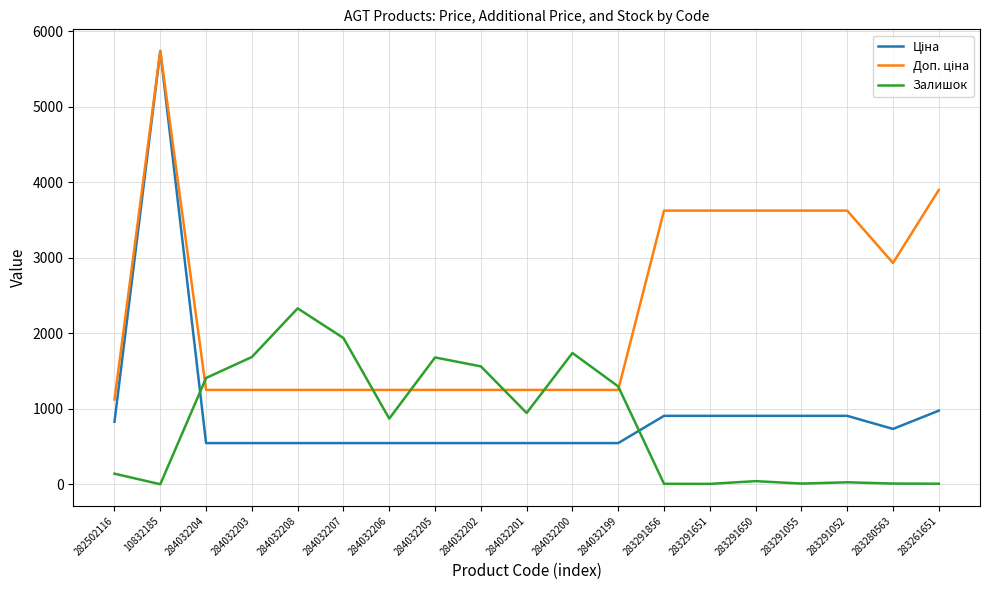

What is the total value across all series at 284032207?

3730.1